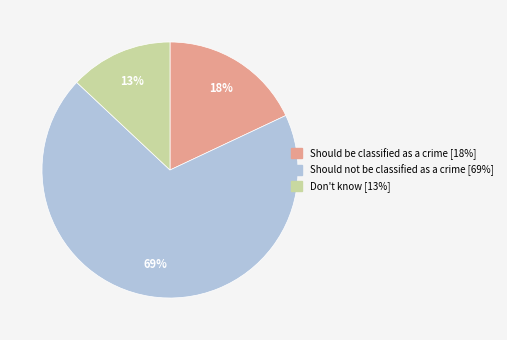

How many segments does this pie chart have?

3